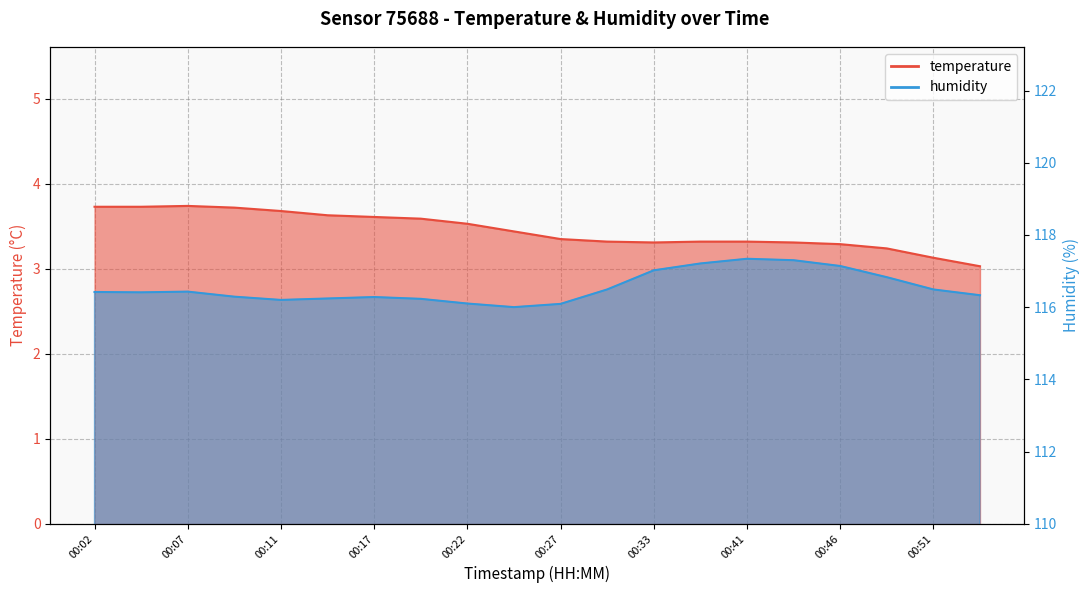

What are all the series names shown in the legend?

temperature, humidity